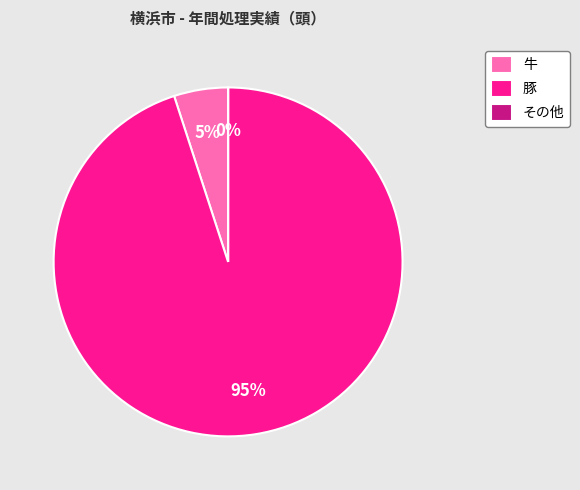

Is there any slice that represents more than half of the pie?

Yes